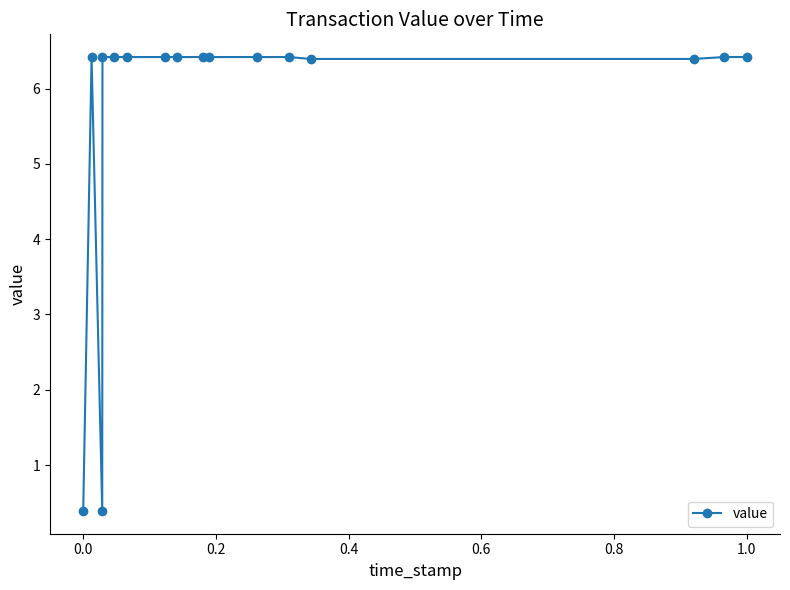

Reading right to left, what are all the values shown in this chart?

6.4	6.4	6.4	6.4	6.4	6.4	6.4	6.4	6.4	6.4	6.4	6.4	6.4	0.4	6.4	0.4